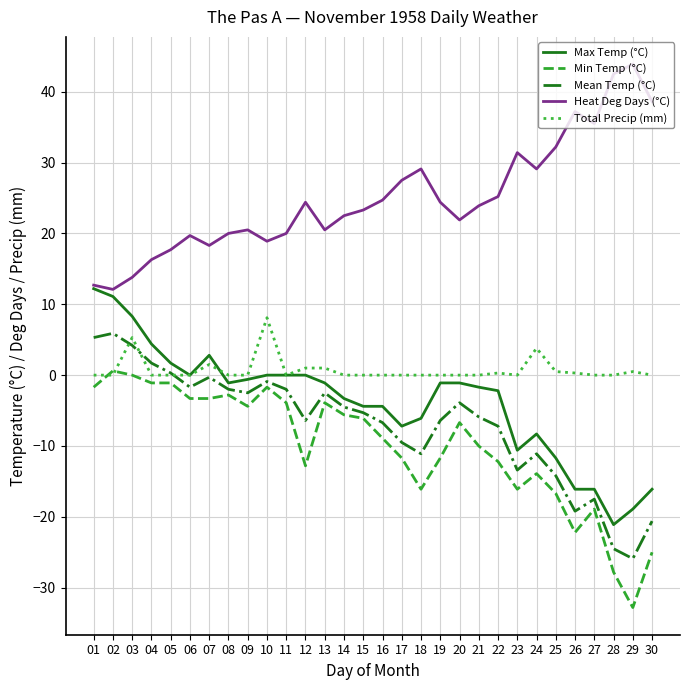

What is the difference between the highest and lowest values at 06?

23.0